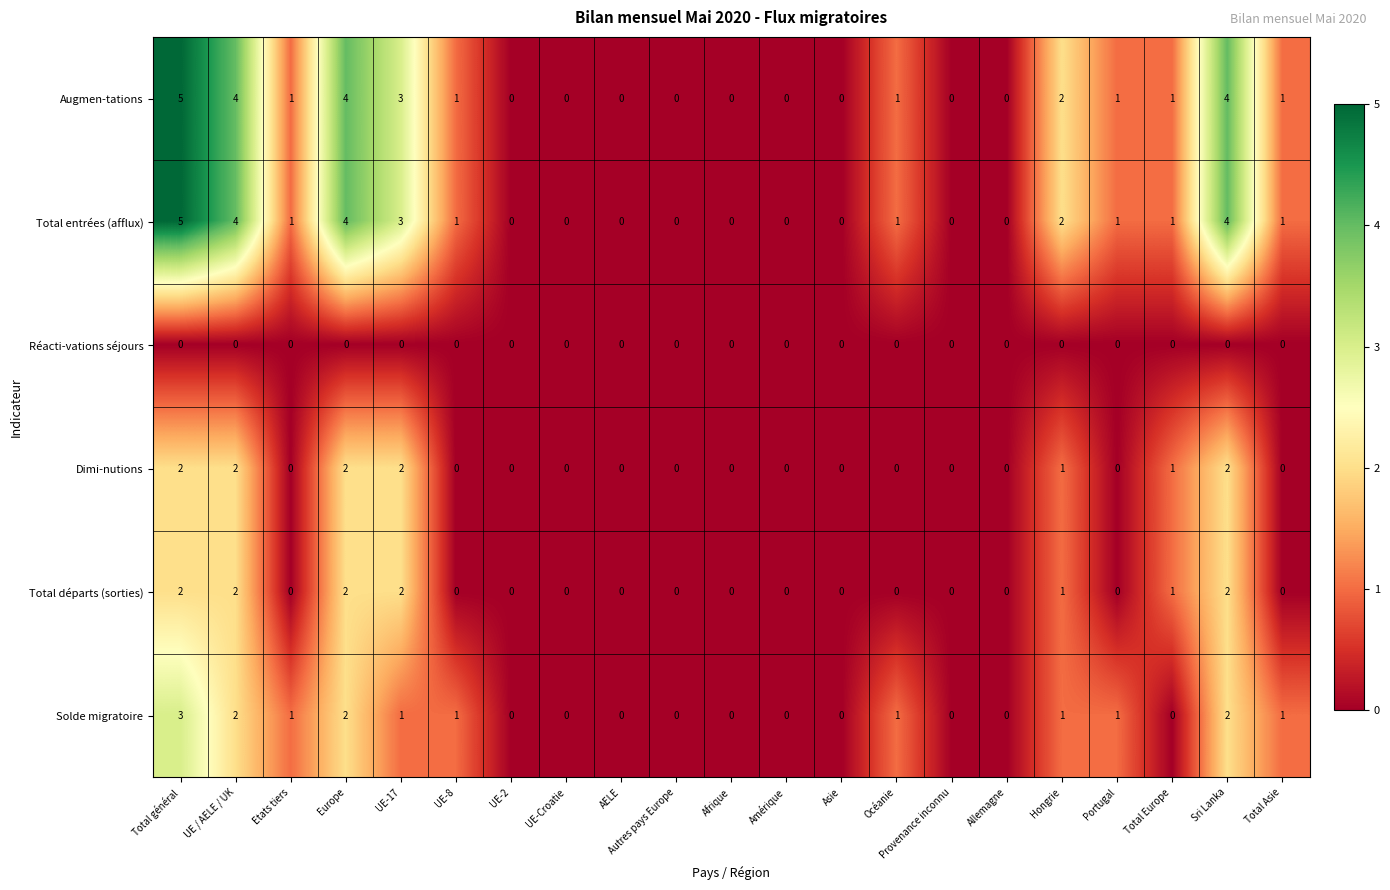

How many Total entrées (afflux) values are between 0 and 2?

16